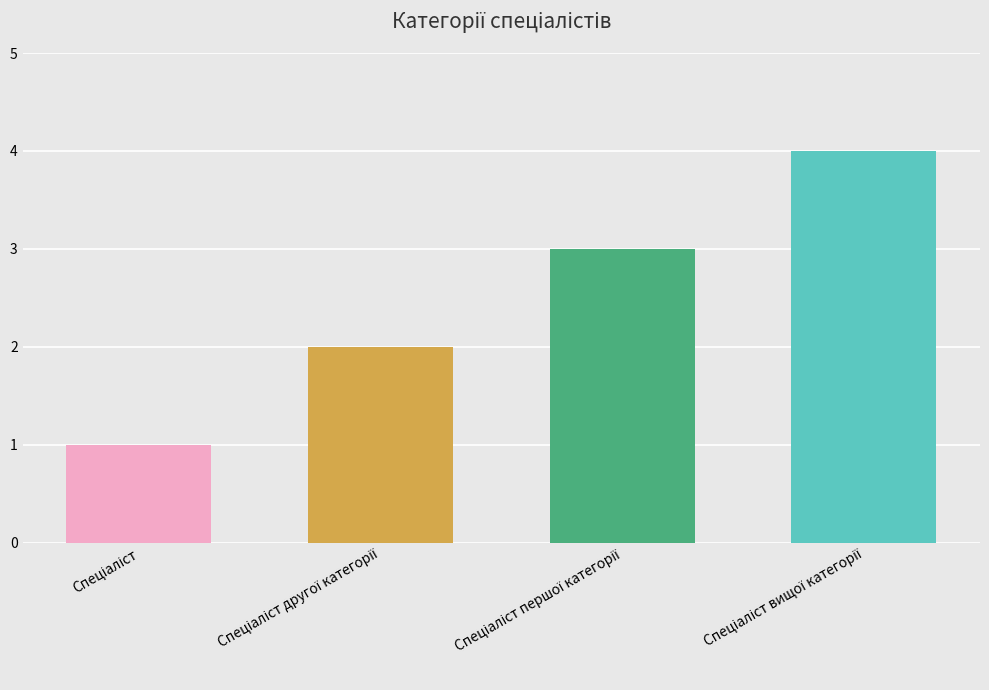

What is the maximum value shown in the chart?

4